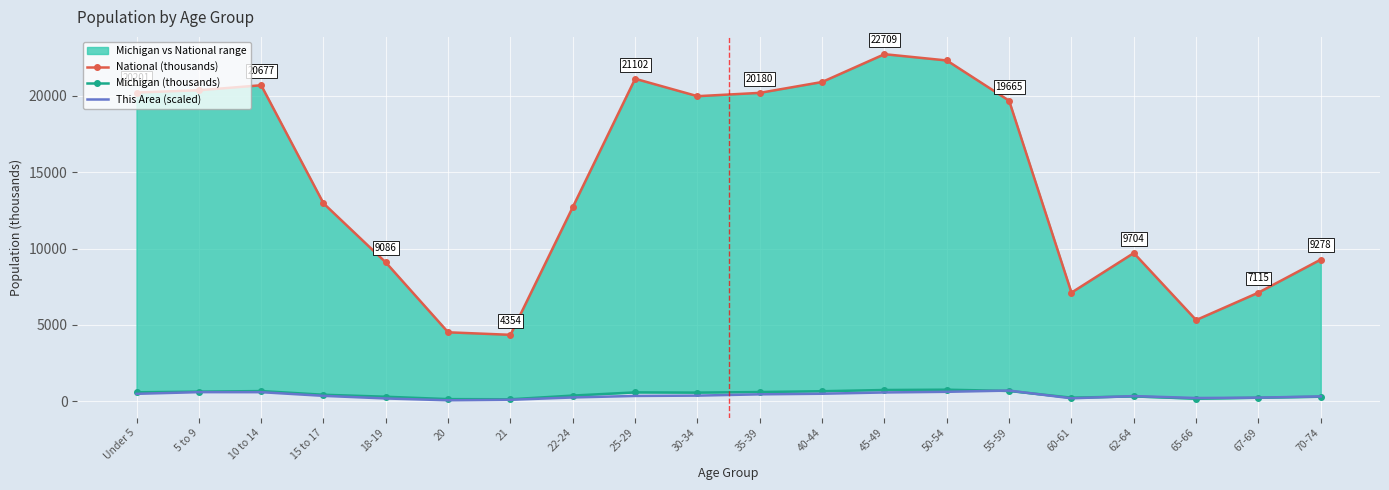

Which series has the largest total across all categories?

National (thousands)